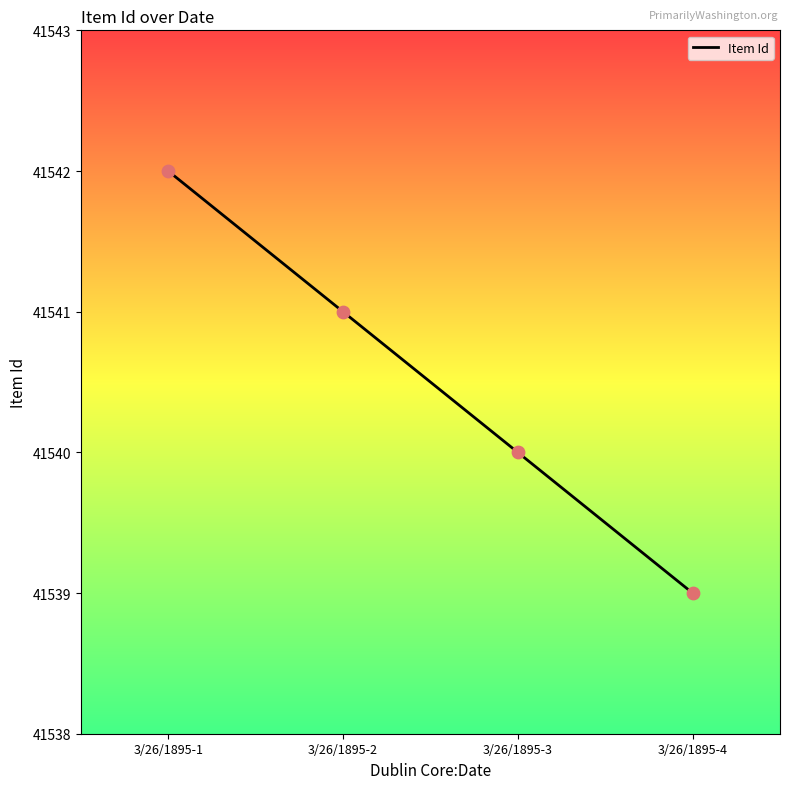

What is the ratio of the value at 3/26/1895-3 to the value at 3/26/1895-2?

1.0